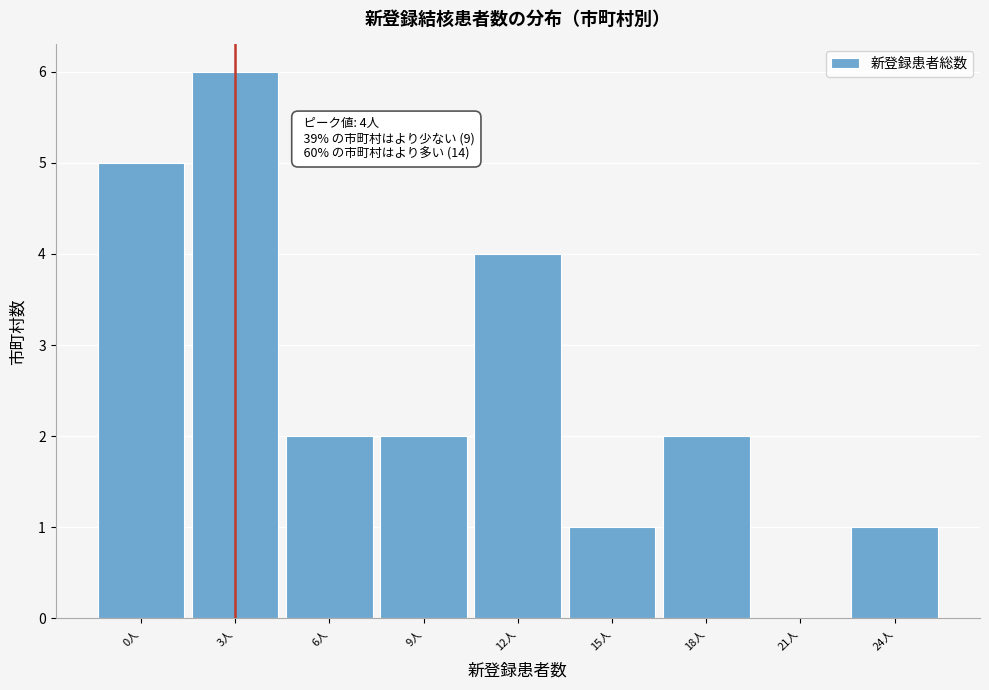

Reading right to left, extract all data points from this chart.

24人=1	21人=0	18人=2	15人=1	12人=4	9人=2	6人=2	3人=6	0人=5